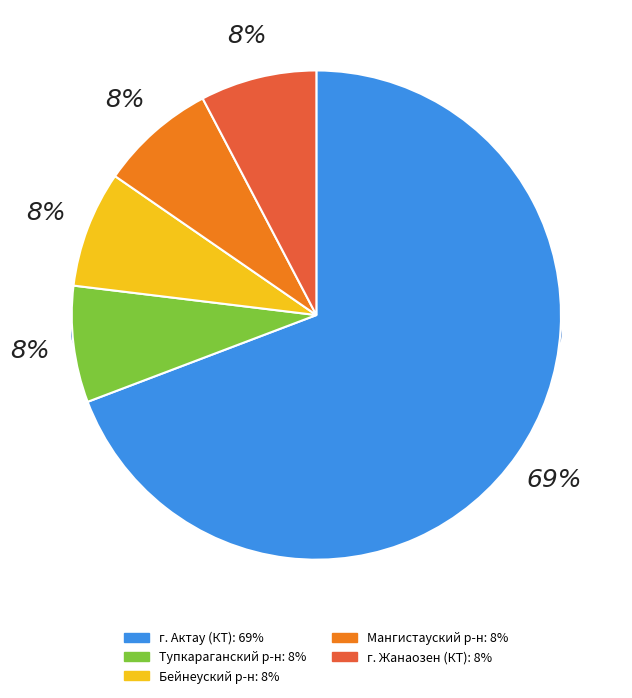

What is the ratio of the value at Бейнеуский район to the value at Тупкараганский район?

1.0